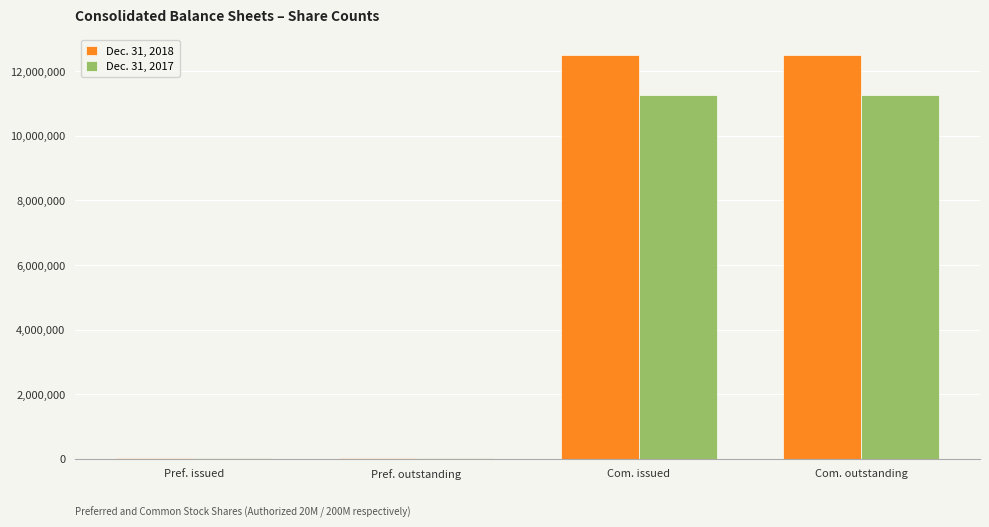

What is the greatest value displayed?

12515645